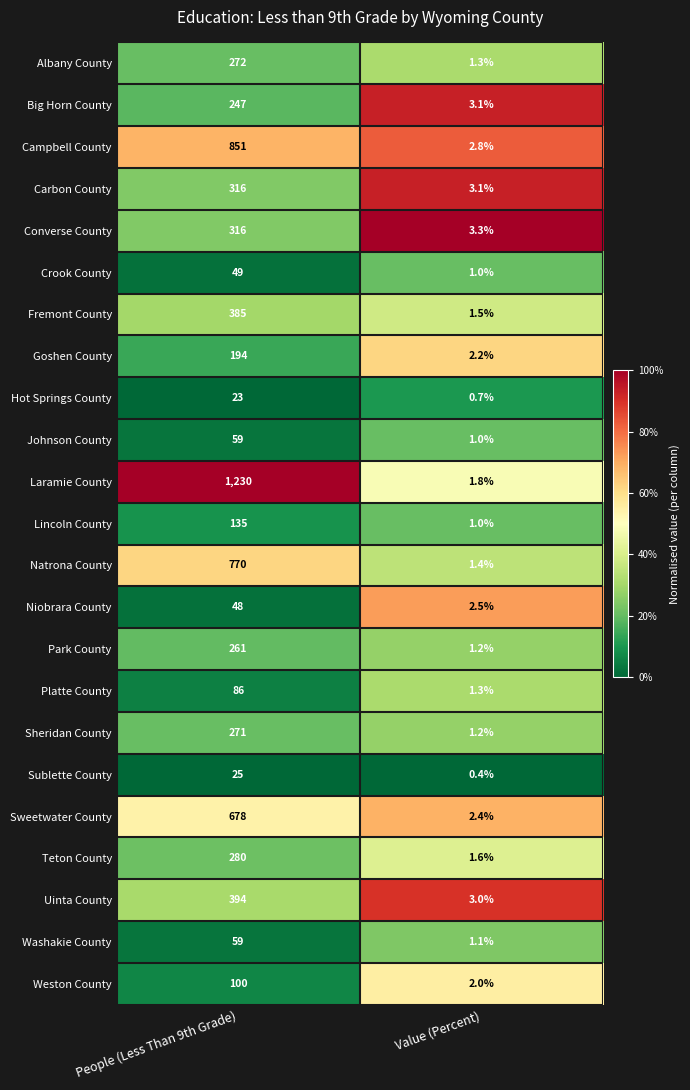

Where is Goshen County nearest to the value 98?

Value (Percent)